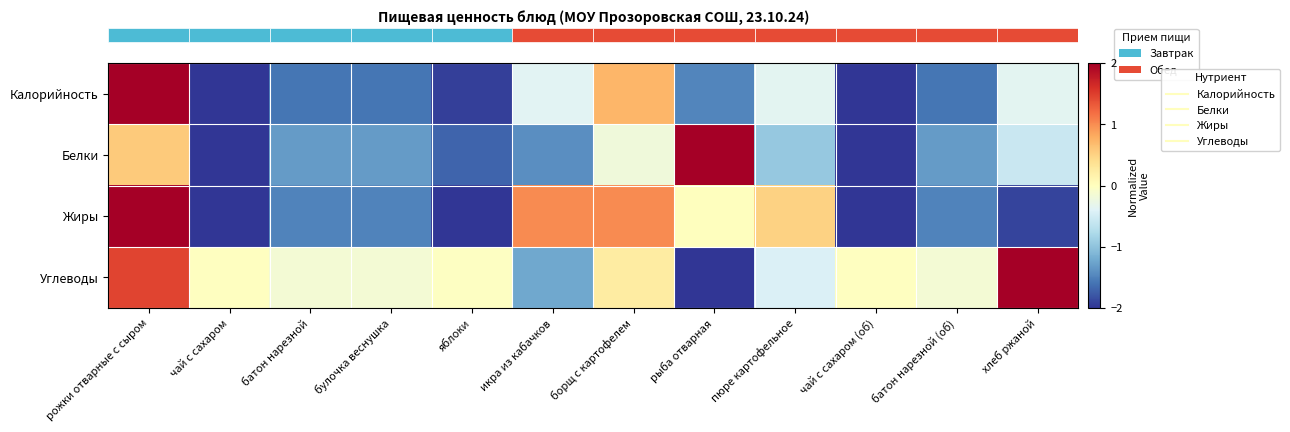

Which series changed the most between пюре картофельное and батон нарезной (об)?

row_2